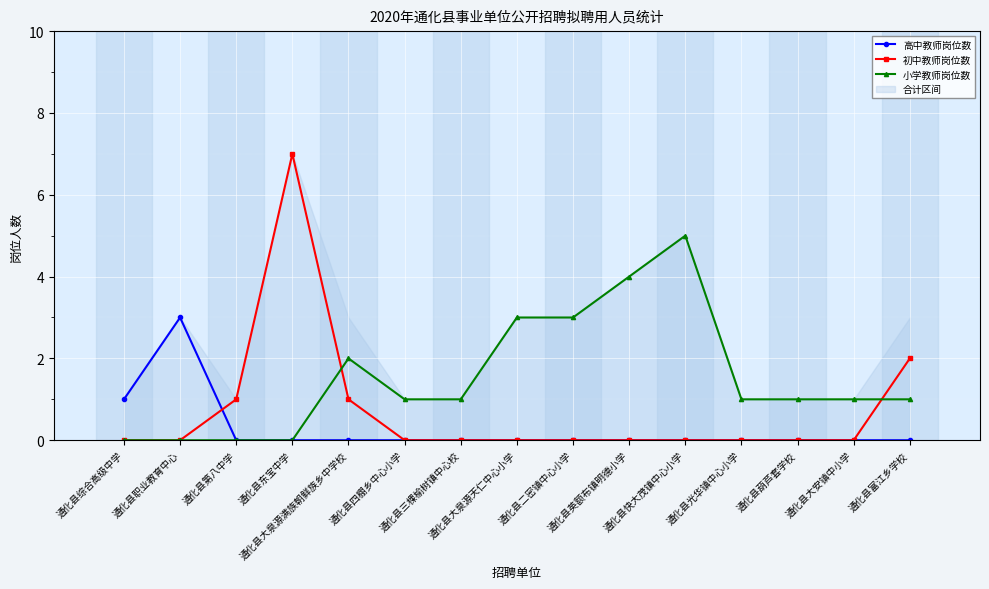

At which category is the sum across all series the highest?

通化县东宝中学